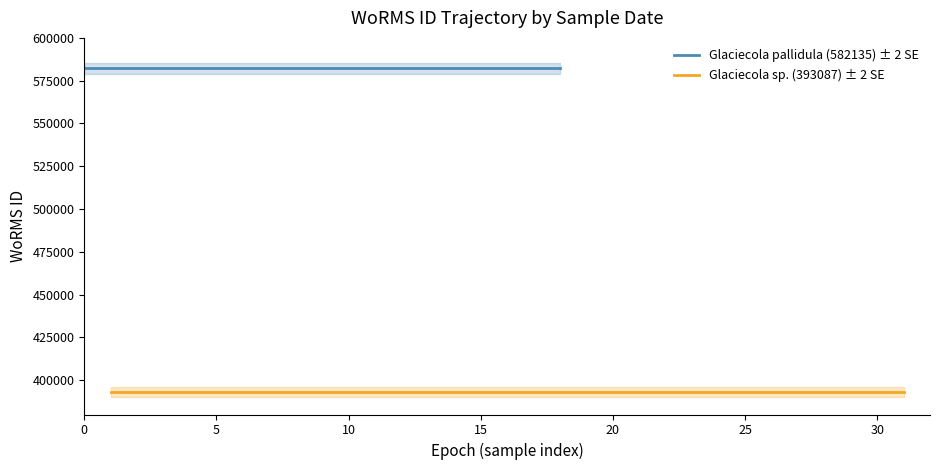

True or false: Glaciecola pallidula (582135) and Glaciecola sp. (393087) intersect in this chart.

False